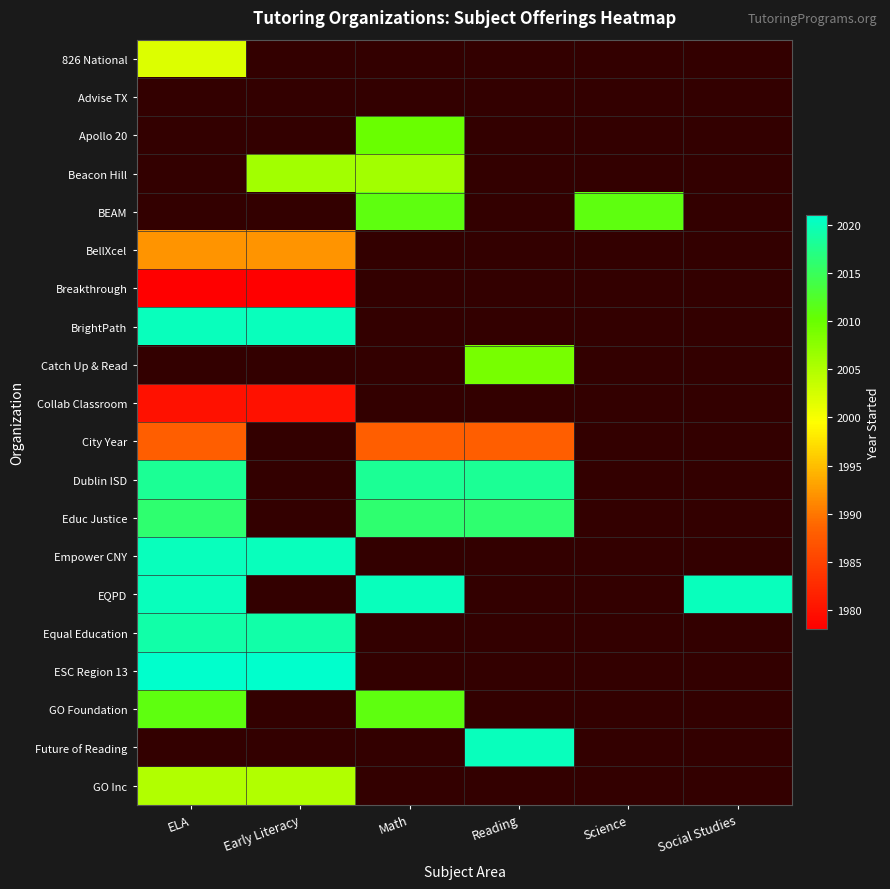

What is the maximum value shown in the chart?

2021.0